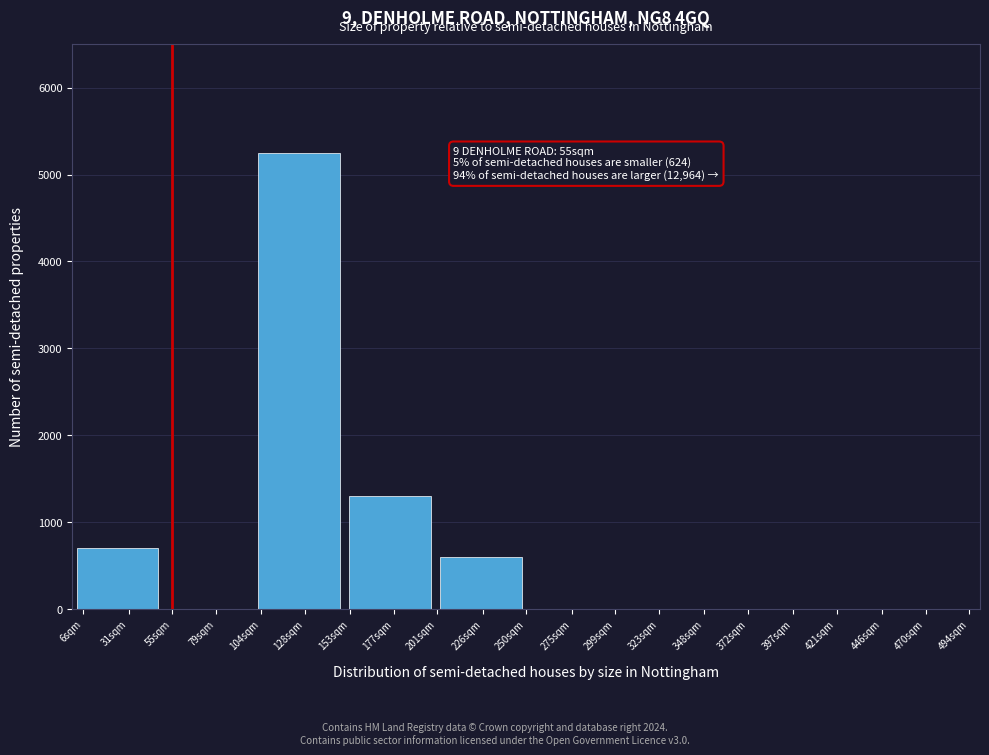

Reading left to right, extract all data points from this chart.

31sqm=700	79sqm=0	128sqm=5250	177sqm=1300	226sqm=600	275sqm=0	323sqm=0	372sqm=0	421sqm=0	470sqm=0